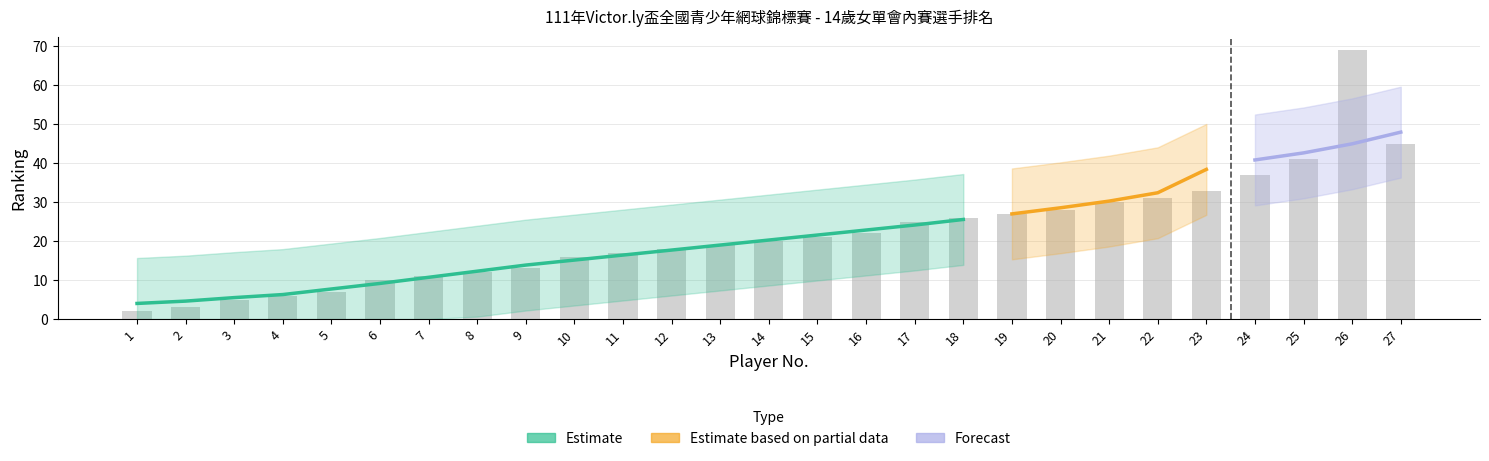

List the labels in order of value, largest first.

26, 27, 25, 24, 23, 22, 21, 20, 19, 18, 17, 16, 15, 14, 13, 12, 11, 10, 9, 8, 7, 6, 5, 4, 3, 2, 1